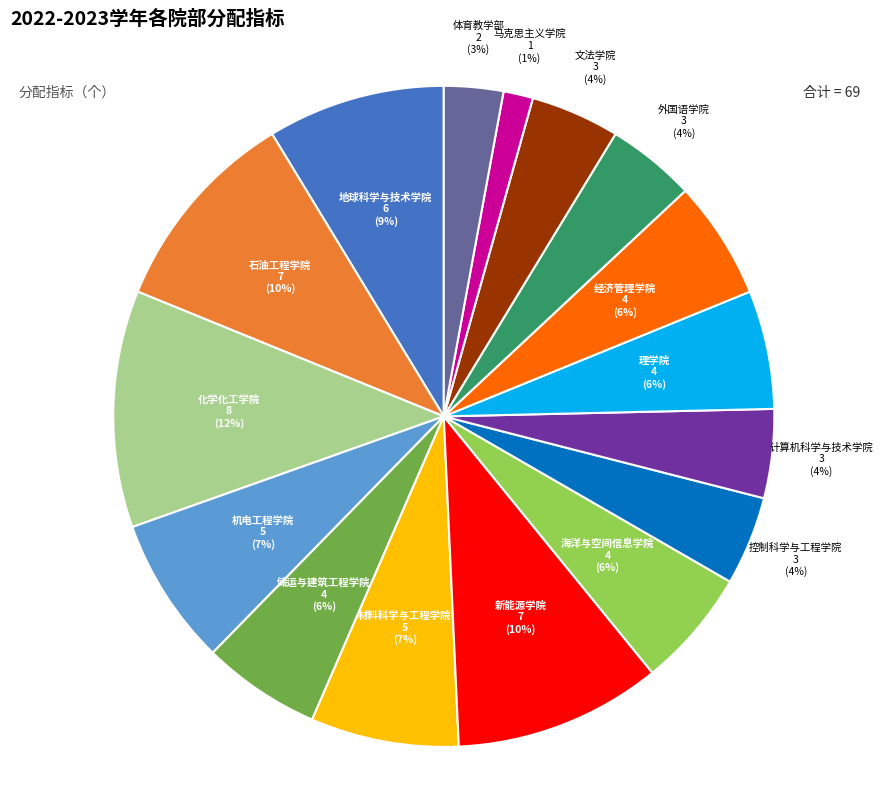

Between 海洋与空间信息学院 and 化学化工学院, which is larger?

化学化工学院